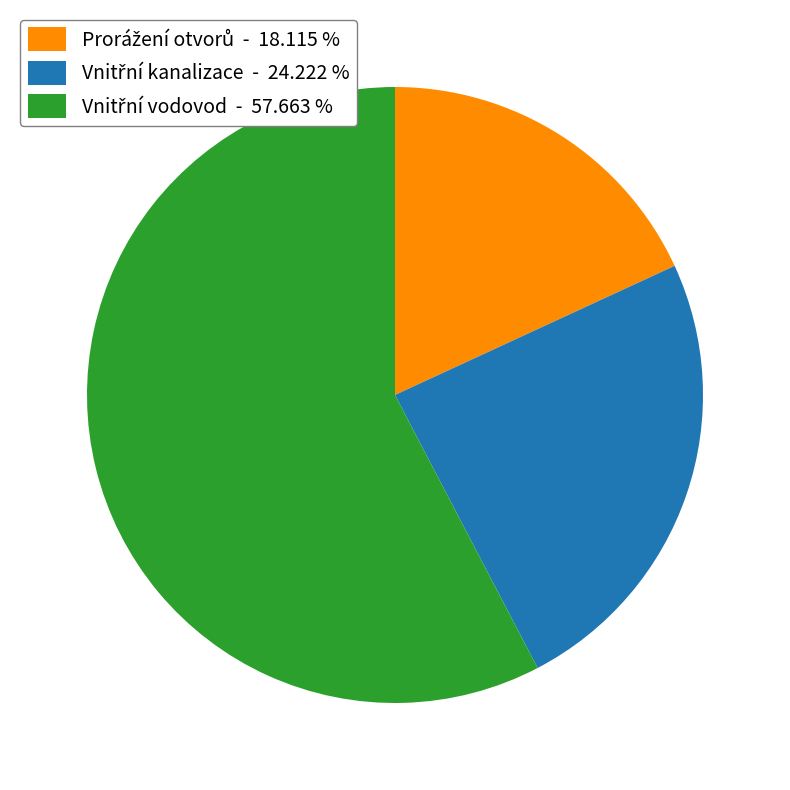

Is there a majority slice in this chart?

Yes